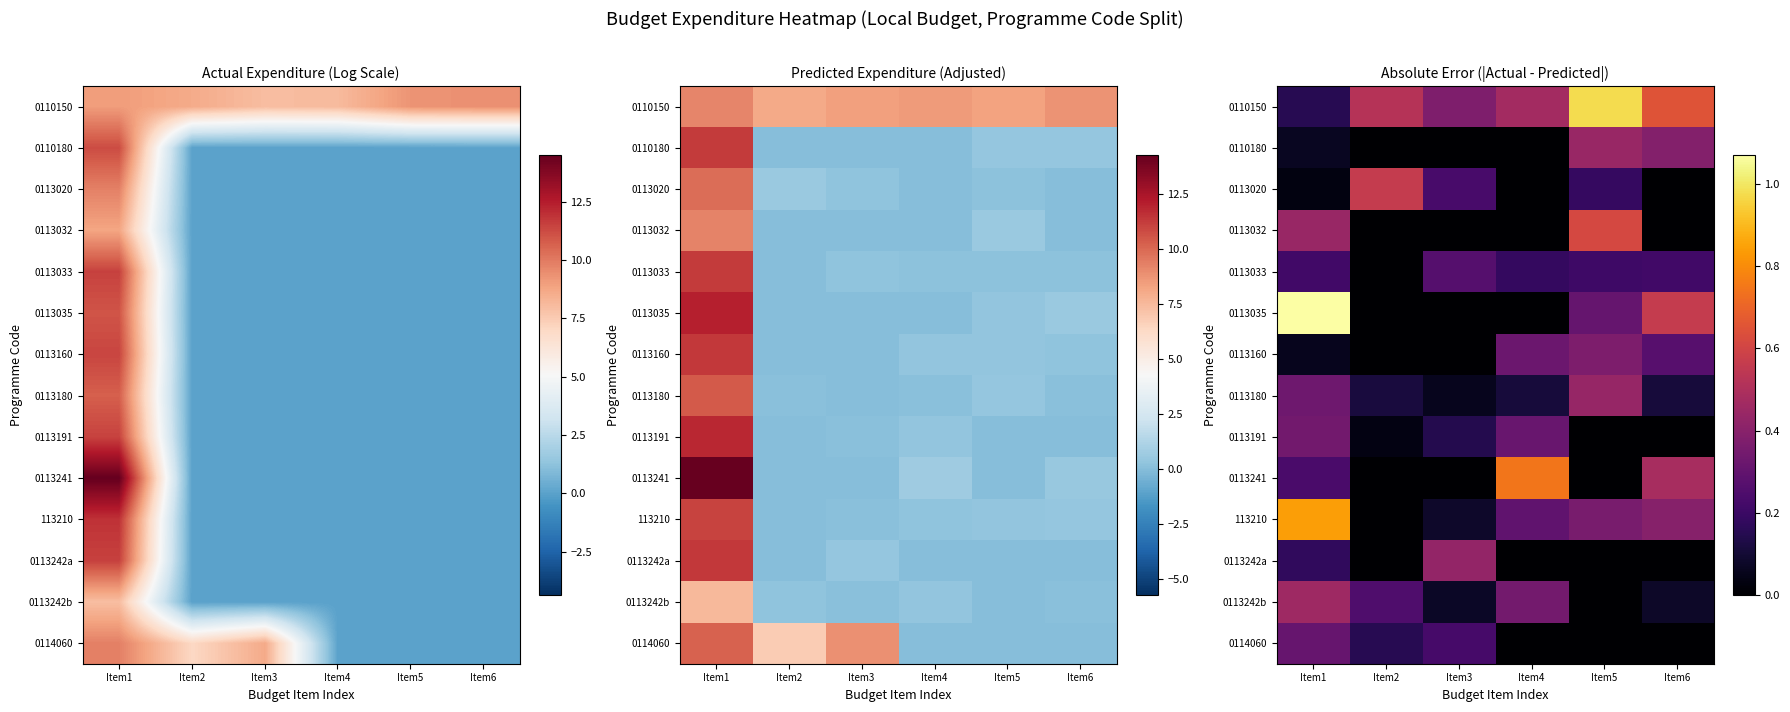

Which category has the lowest value in the 113210 series?

Item2